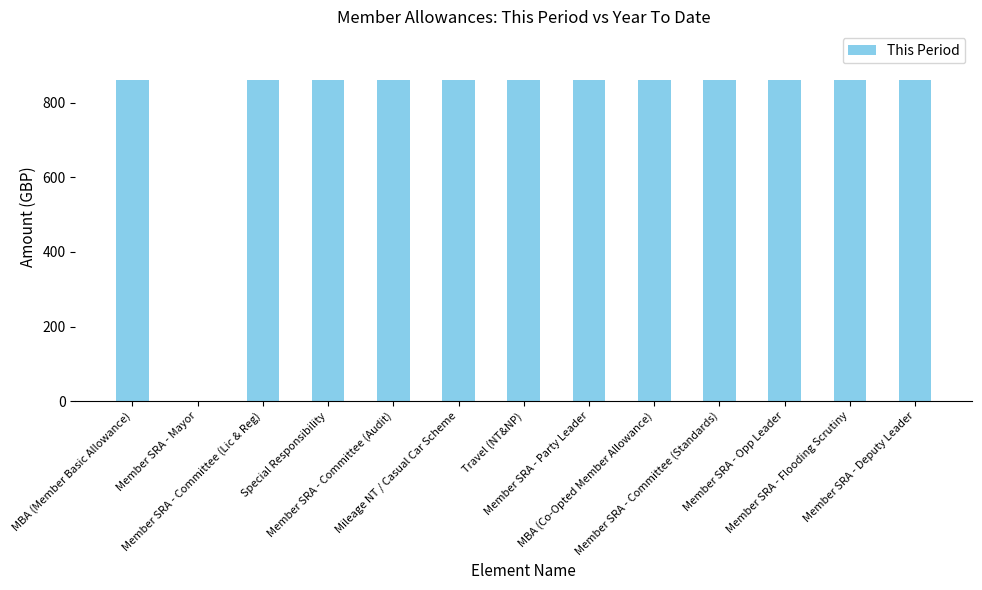

What is the ratio of the value at Travel (NT&NP) to the value at Member SRA - Committee (Audit)?

1.0